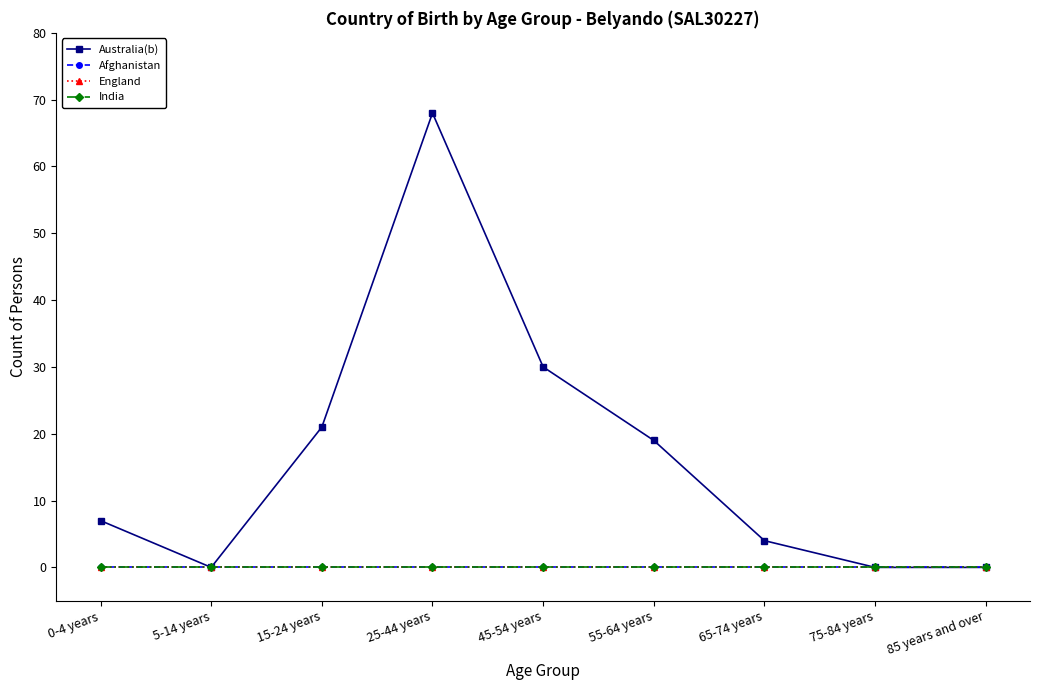

Reading left to right, what are all the values shown in this chart?

Australia(b): 7	0	21	68	30	19	4	0	0
Afghanistan: 0	0	0	0	0	0	0	0	0
England: 0	0	0	0	0	0	0	0	0
India: 0	0	0	0	0	0	0	0	0